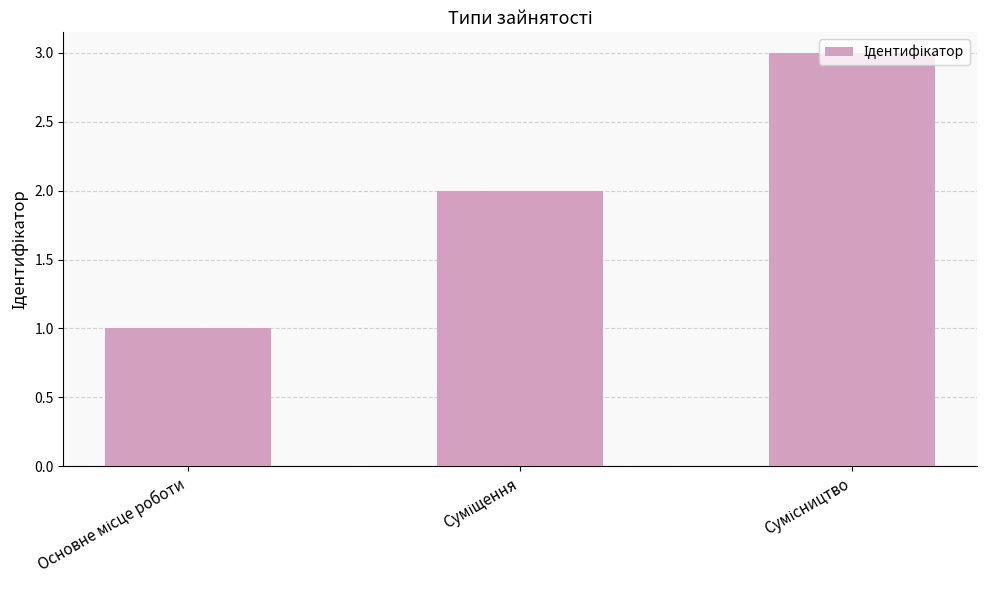

What is the sum of all values?

6